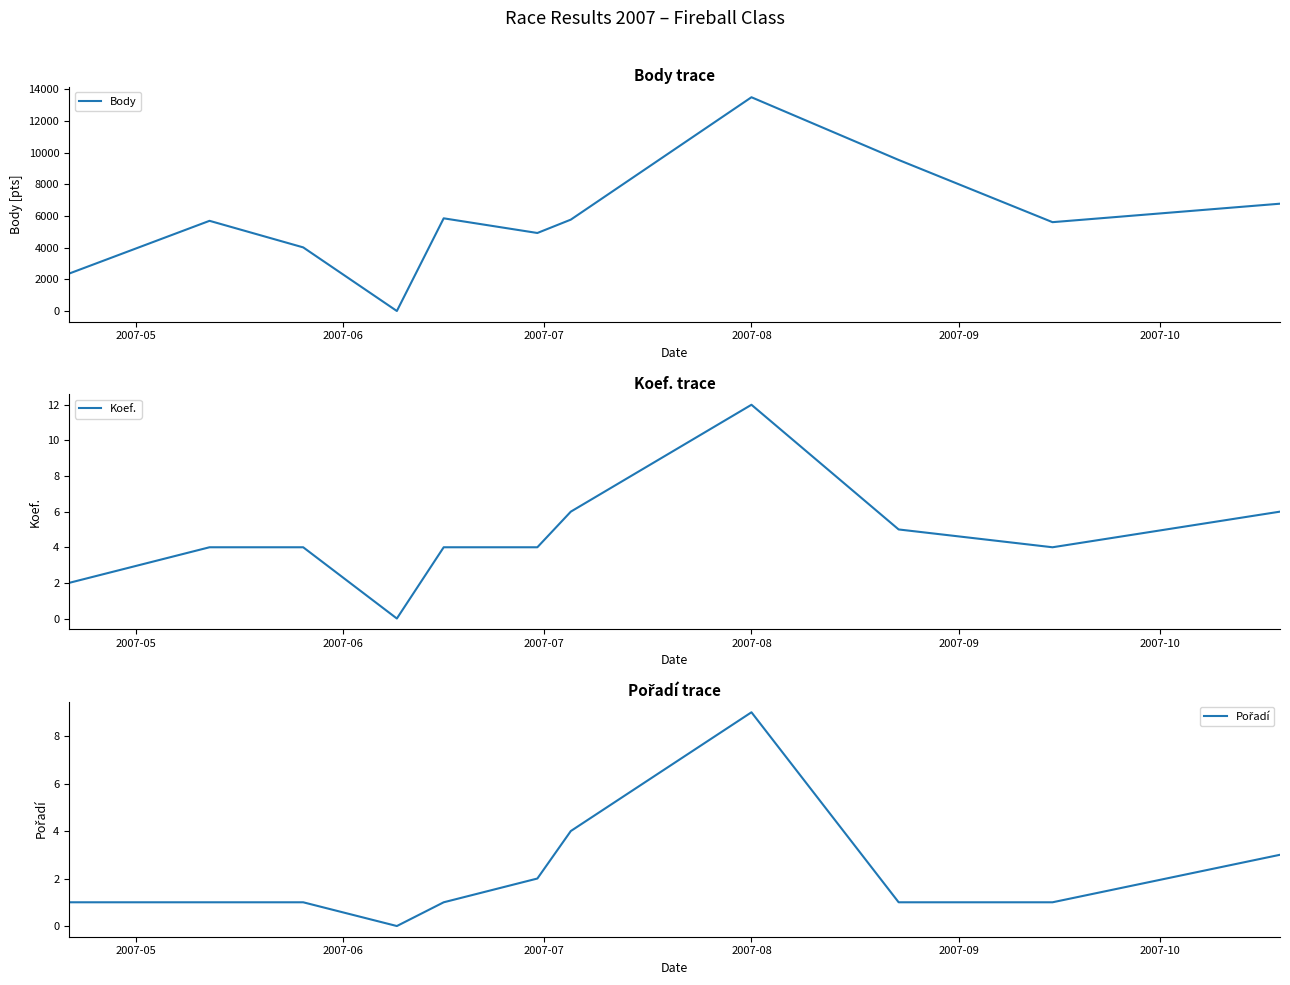

What is the highest value of the Body series?

13494